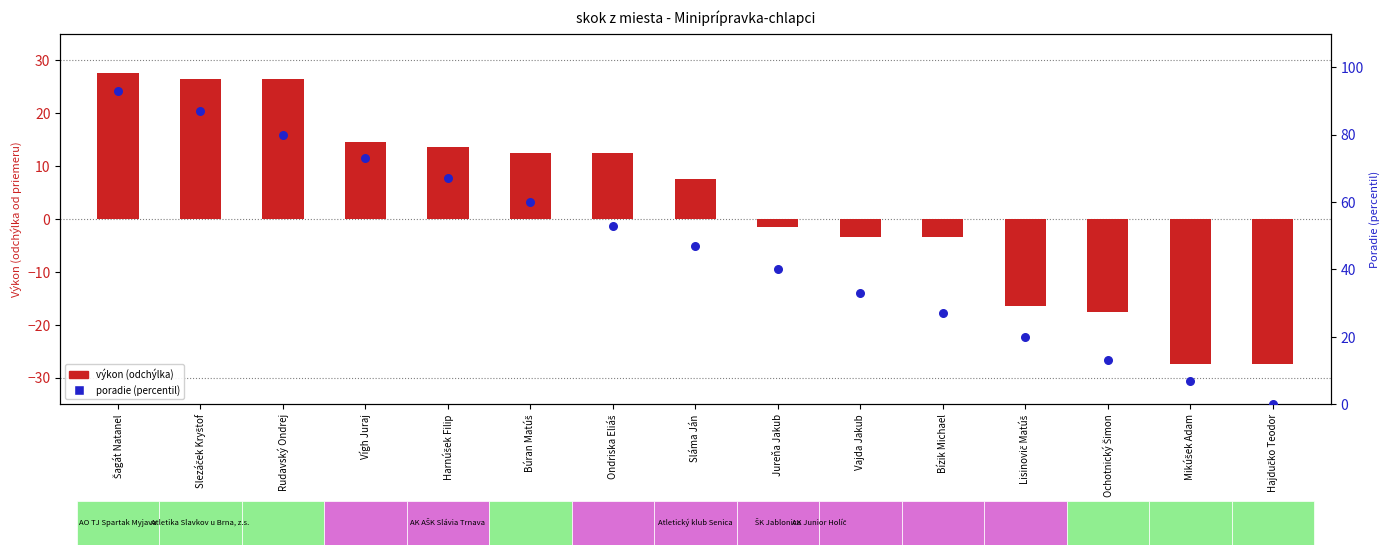

Which series reaches the maximum Y coordinate?

poradie (percentil)